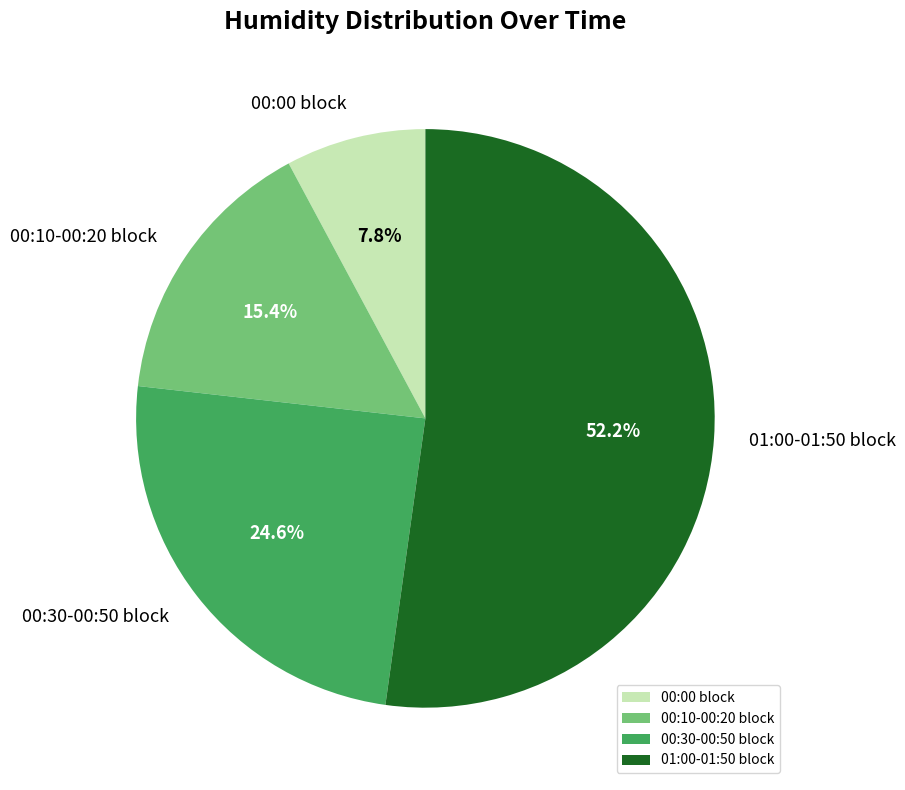

How much of the chart is everything except 00:30-00:50 block?

75.4%